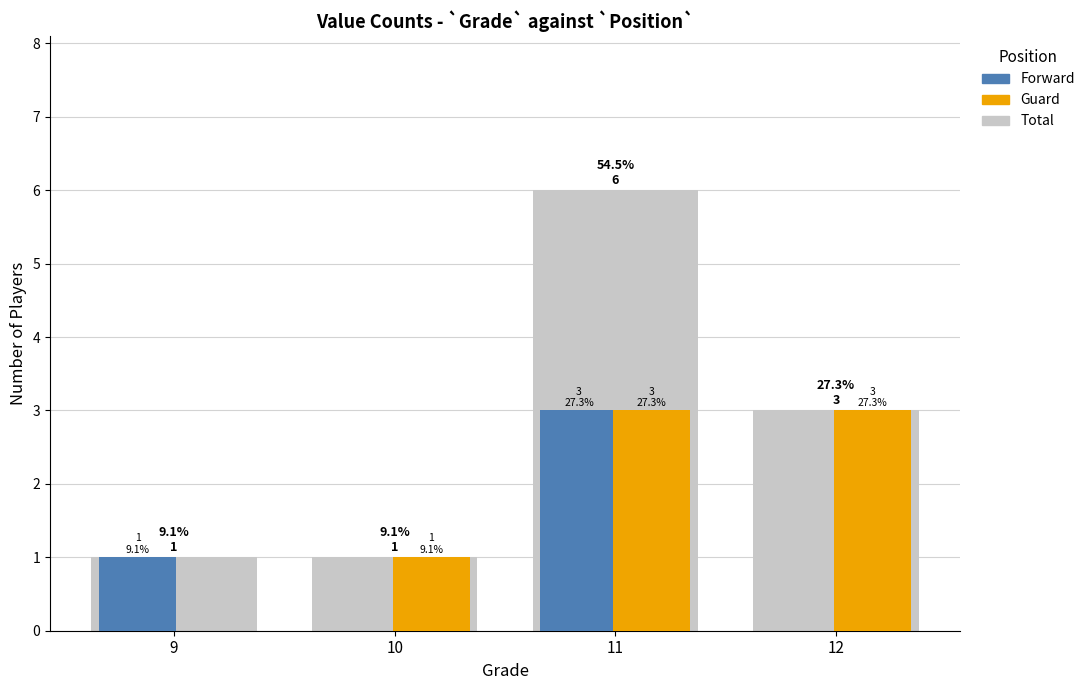

Which category has the highest value in the Forward series?

11